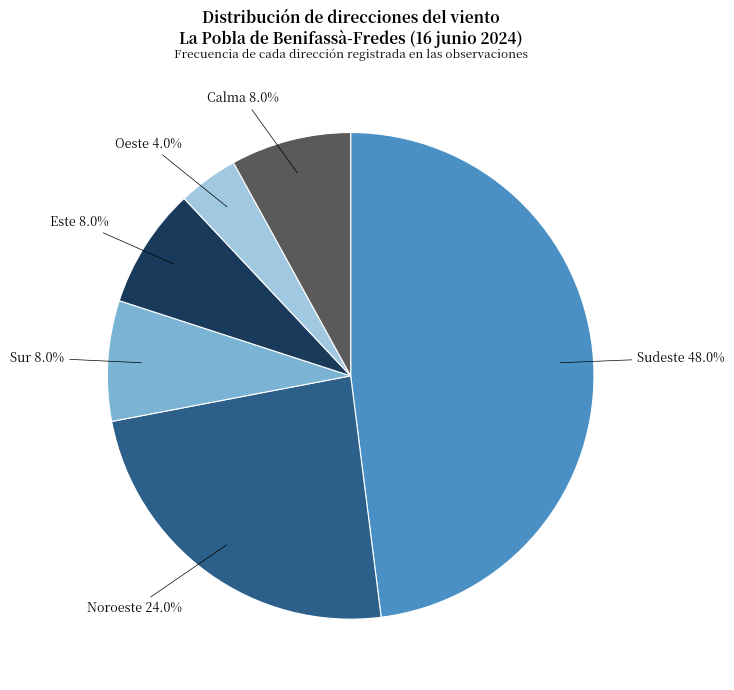

Count the number of slices in the pie.

6